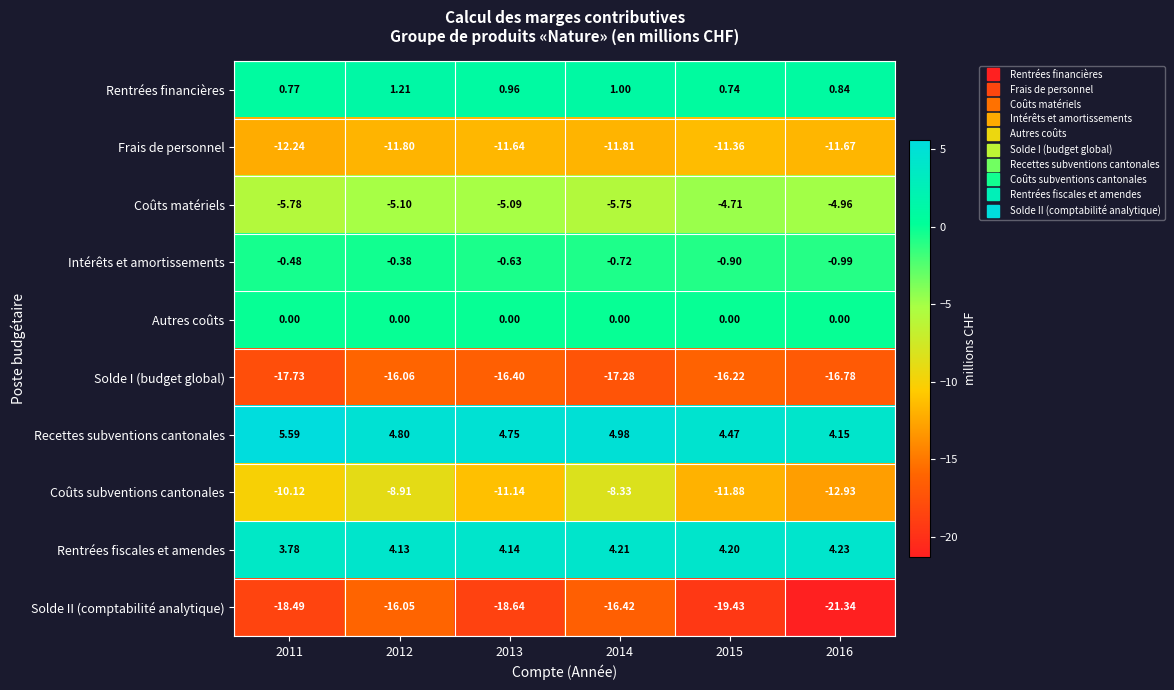

Which series changed the most between 2014 and 2016?

Solde II (comptabilité analytique)